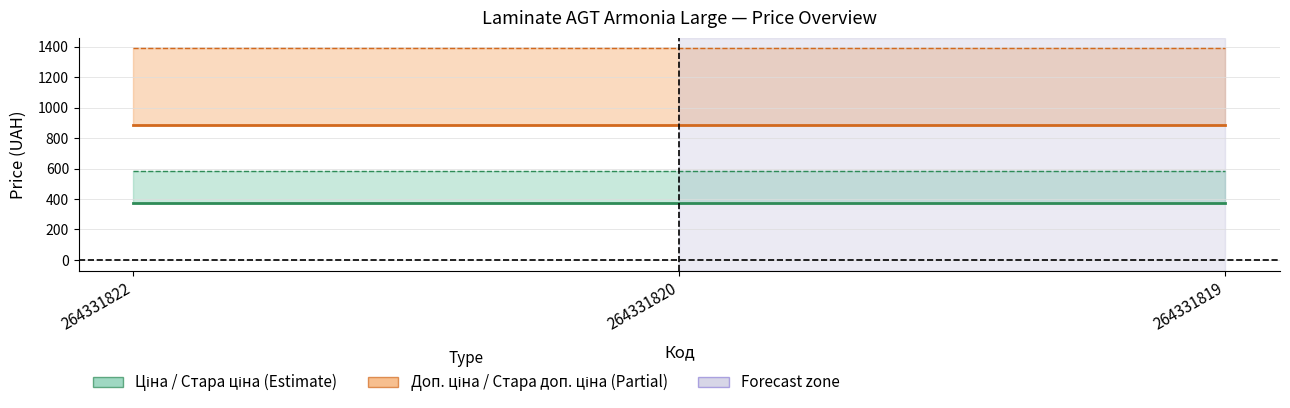

Reading right to left, list all the values displayed in this chart.

Ціна: 371.4	371.4	371.4
Стара ціна: 584.7	584.7	584.7
Доп. ціна: 883.0	883.0	883.0
Стара доп. ціна: 1389.5	1389.5	1389.5